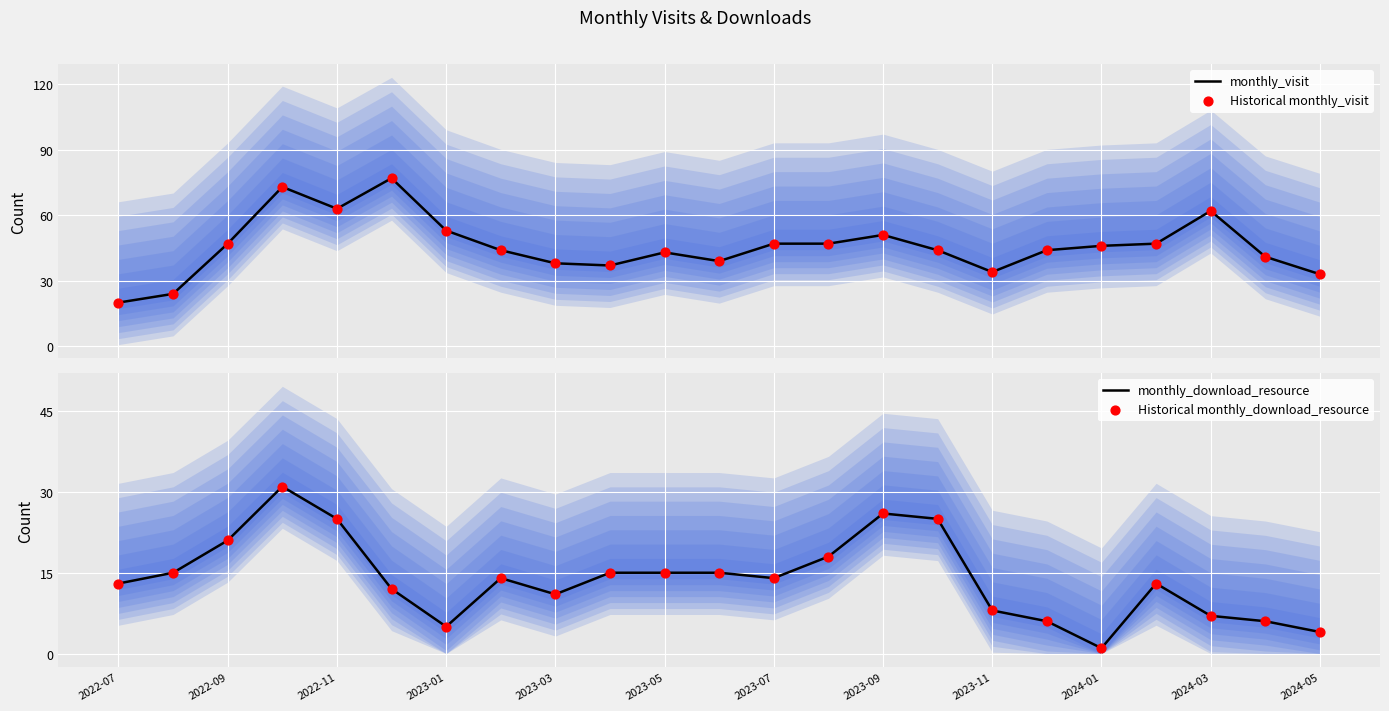

At how many categories does at least one series exceed 44?

11